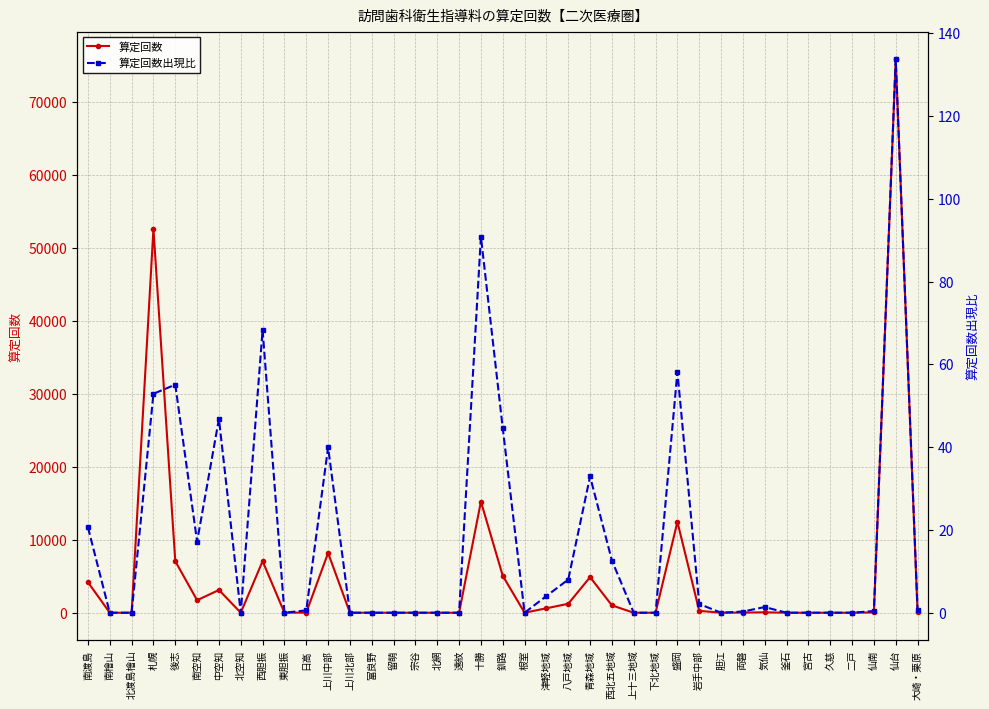

Reading left to right, transcribe all the data shown in this chart.

算定回数: 4185.0	0.0	0.0	52621.0	7068.0	1709.0	3119.0	0.0	7067.0	0.0	21.0	8196.0	0.0	0.0	0.0	0.0	0.0	0.0	15235.0	5066.0	0.0	611.0	1226.0	4876.0	1011.0	0.0	0.0	12454.0	259.0	0.0	23.0	56.0	0.0	0.0	0.0	0.0	39.0	75878.0	109.0
算定回数出現比: 20.6	0.0	0.0	52.9	55.1	17.2	46.8	0.0	68.3	0.0	0.6	40.0	0.0	0.0	0.0	0.0	0.0	0.0	90.8	44.6	0.0	4.0	8.0	32.9	12.6	0.0	0.0	58.2	2.1	0.0	0.3	1.4	0.0	0.0	0.0	0.0	0.4	133.7	0.7